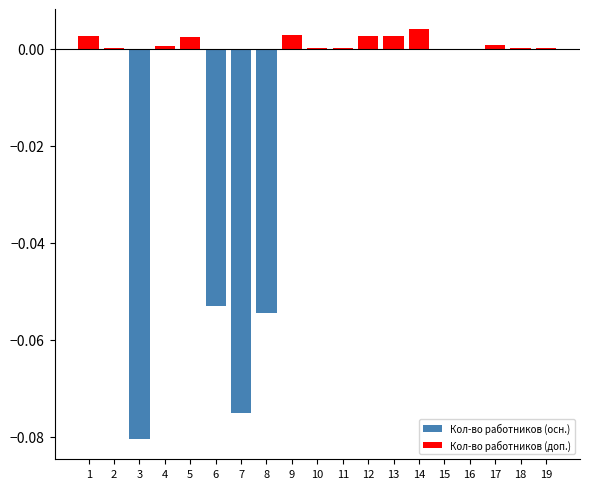

List the series in order of their overall mean, highest first.

Кол-во работников (доп.), Кол-во работников (осн.)